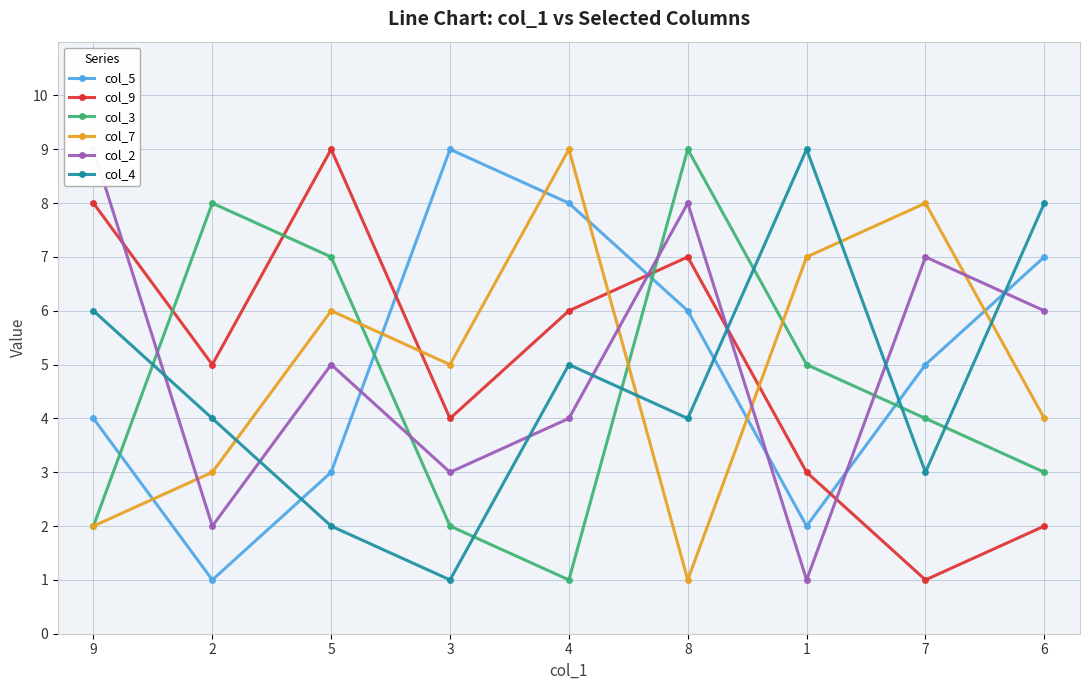

The col_7 series shows 7 at 6. True or false?

False